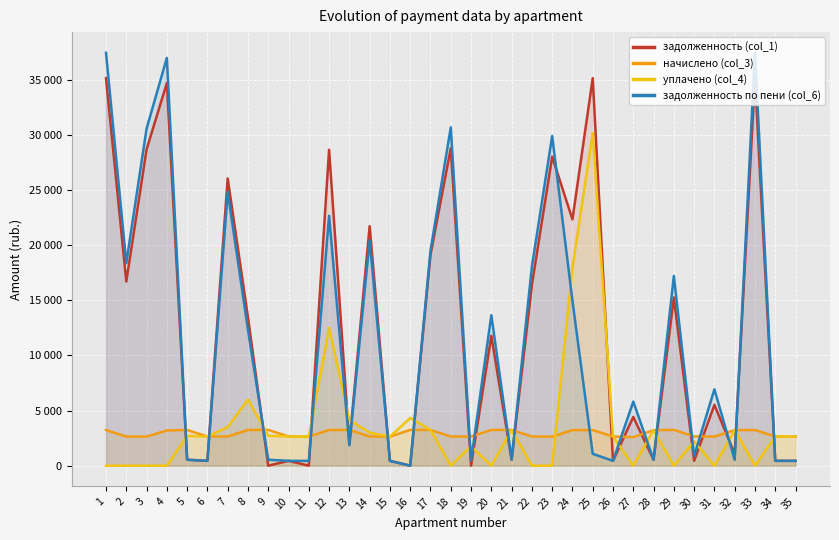

What is the approximate value of уплачено (col_4) at 32?

3228.8